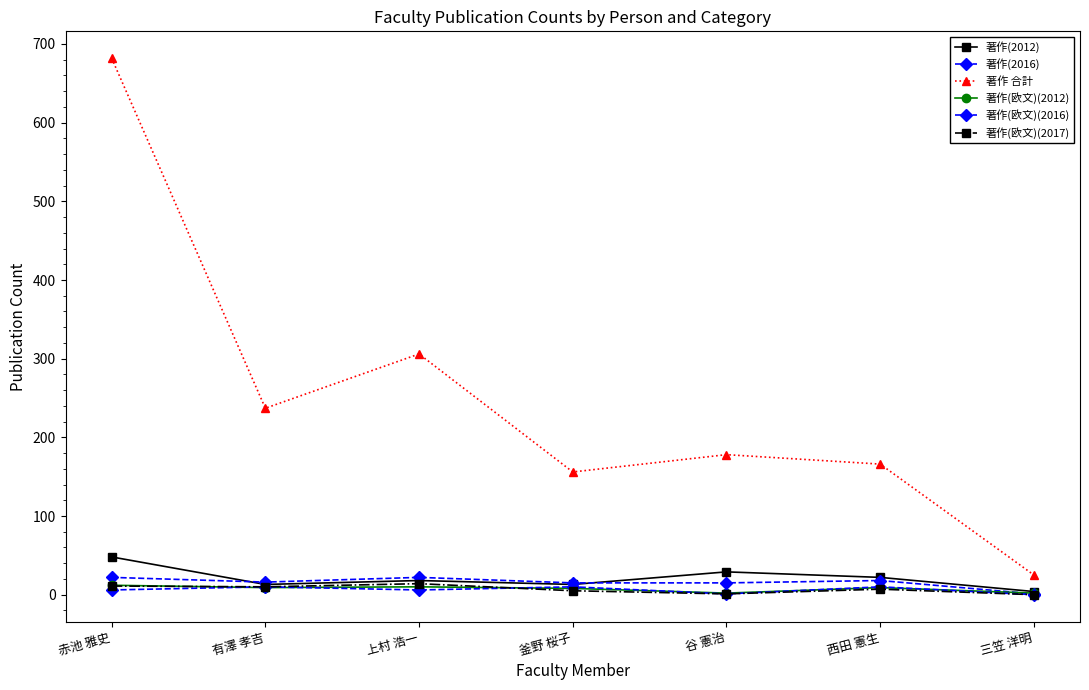

Is this an area chart (filled region under the line)?

No